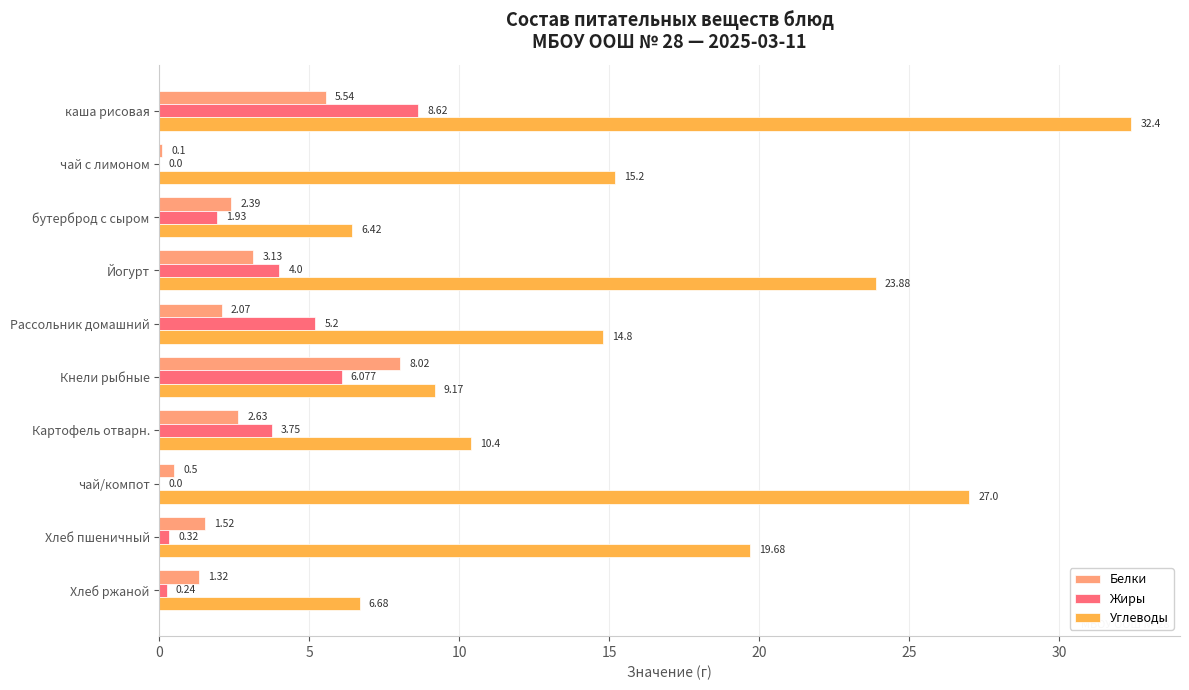

At which category is the sum across all series the highest?

каша рисовая